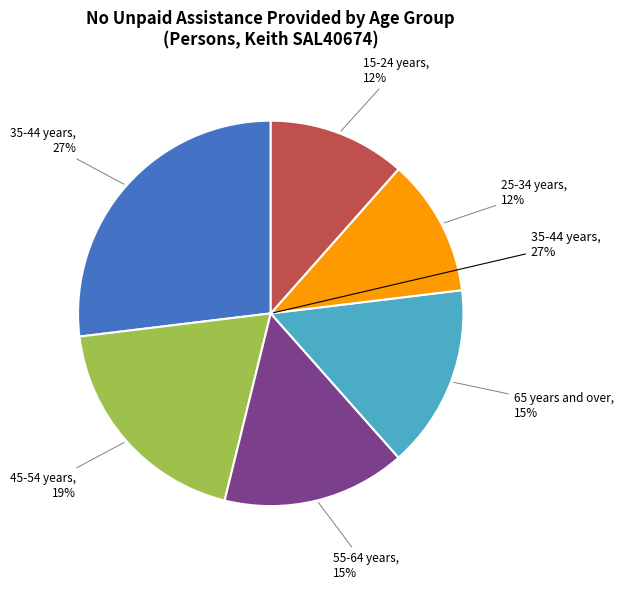

Is there any slice that represents more than half of the pie?

No